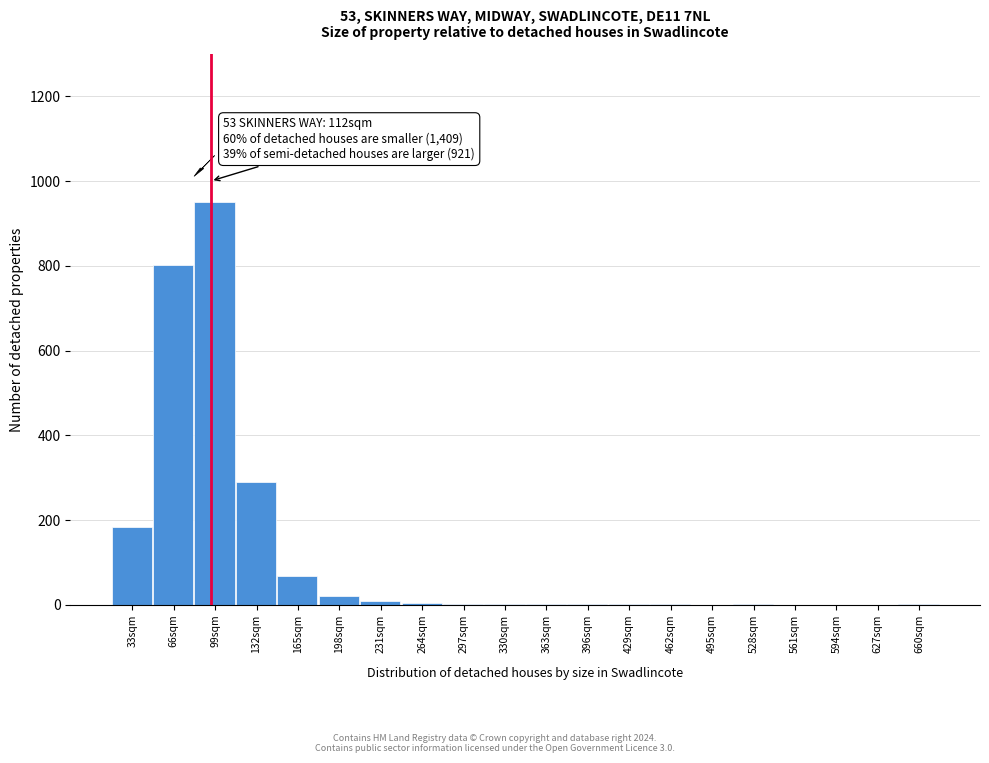

The chart shows a value of 0 at 495sqm. True or false?

True